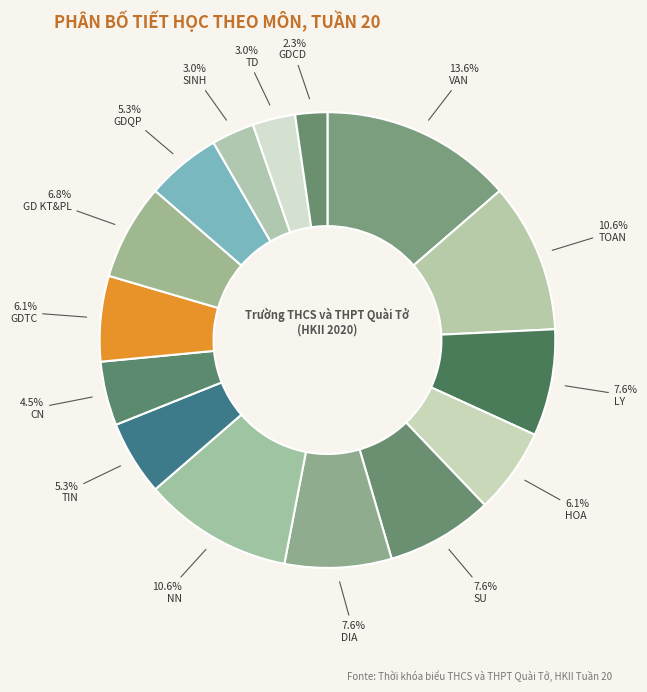

How many segments does this pie chart have?

15